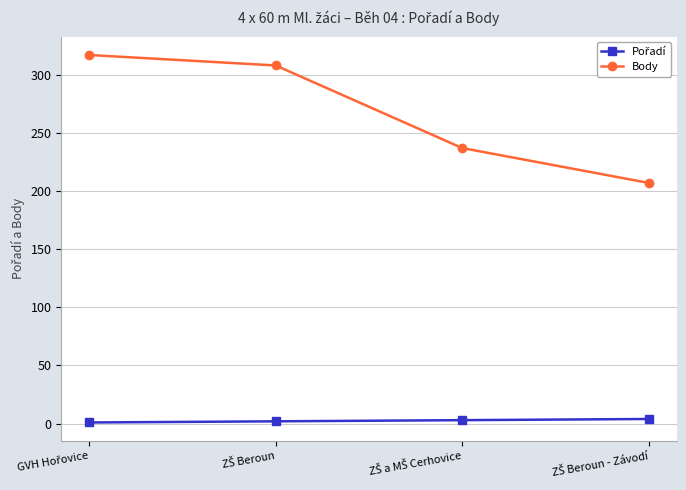

Does the chart display data point markers on the line(s)?

Yes